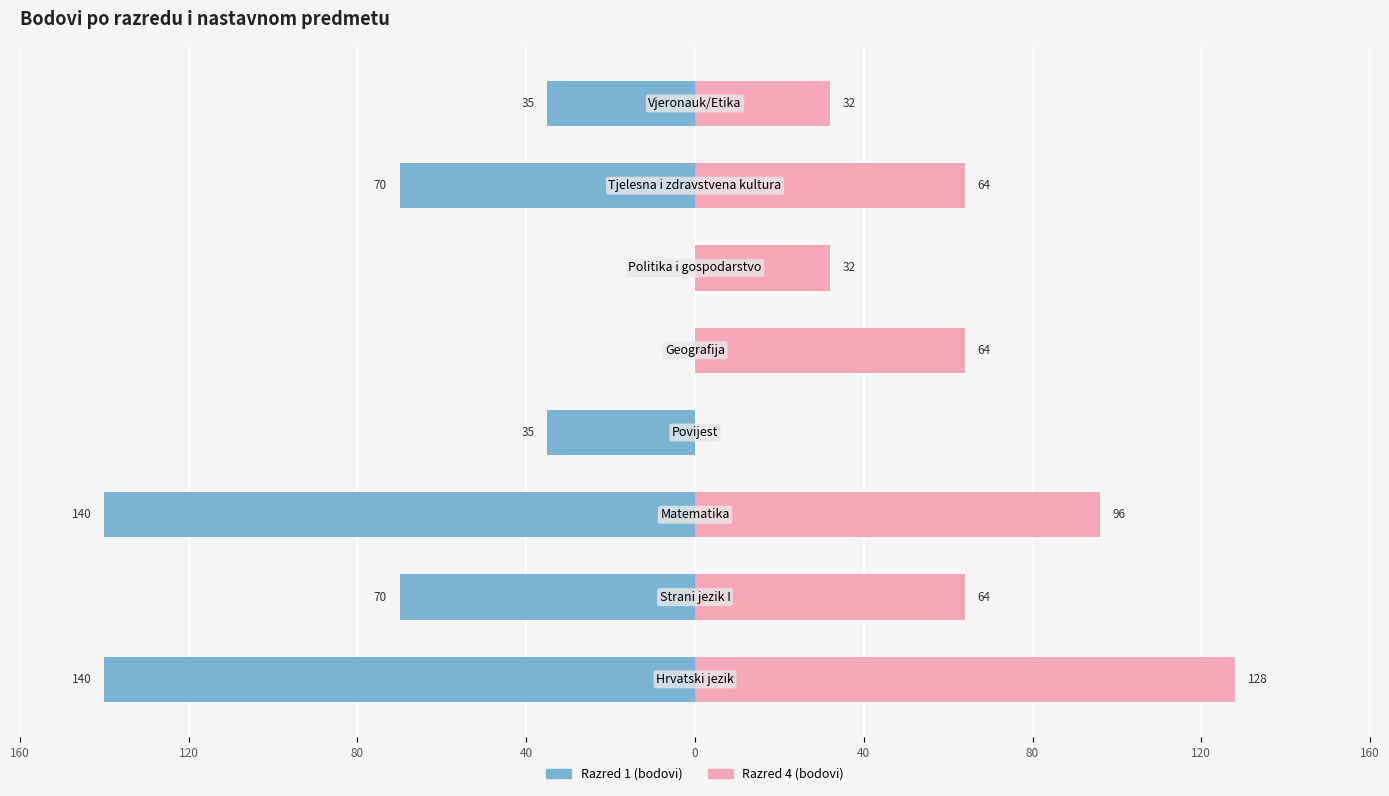

What is the approximate value of Razred 1 (bodovi) at 40, to the nearest 50?

-50